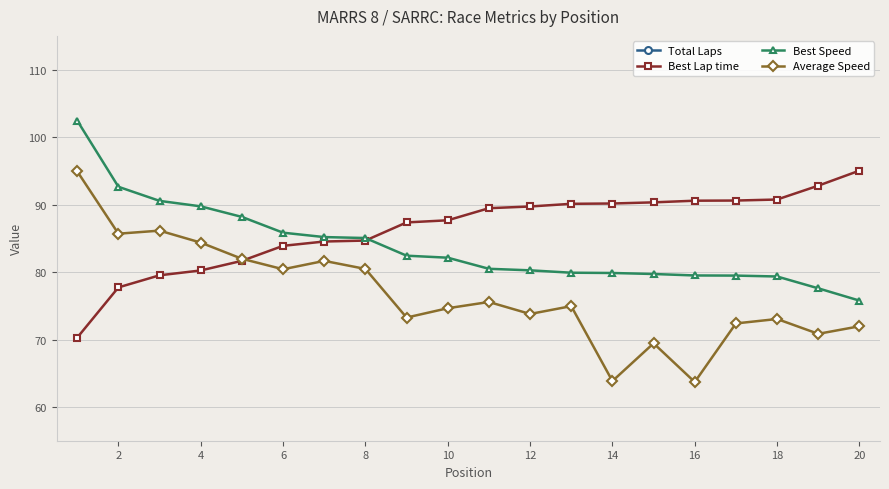

What is the approximate value of Average Speed at 12?

73.8